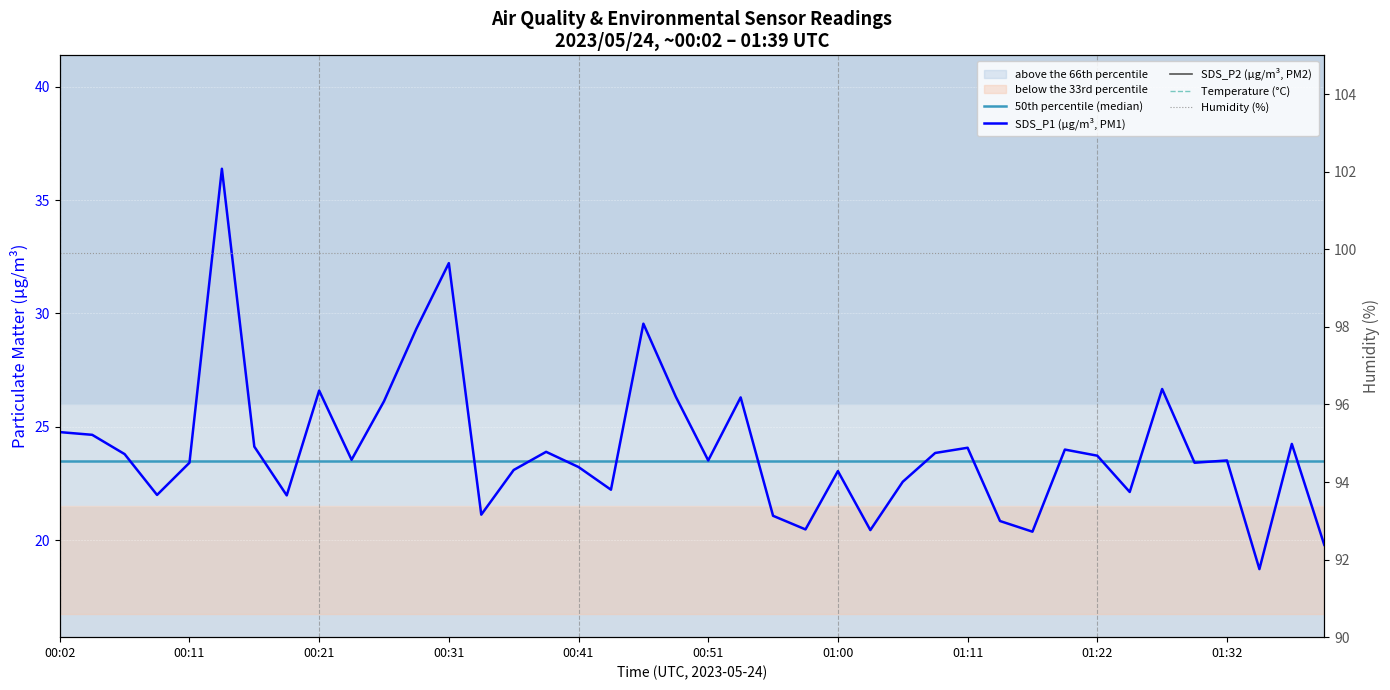

The value of SDS_P2 at 00:58 is 4.5. True or false?

True